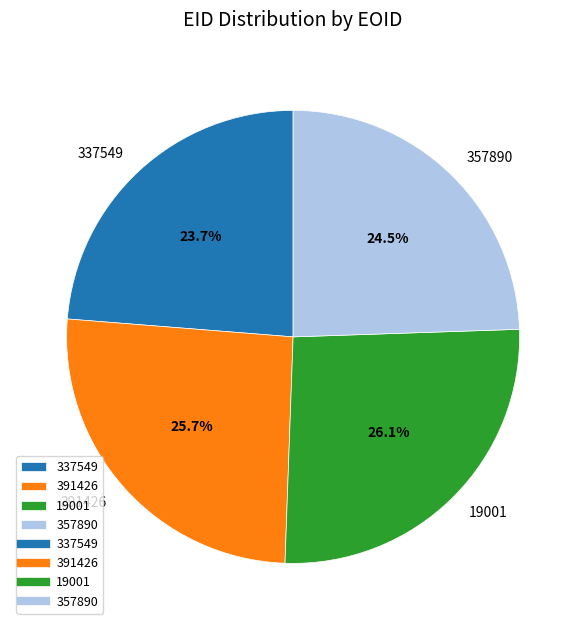

Is there any slice that represents more than half of the pie?

No